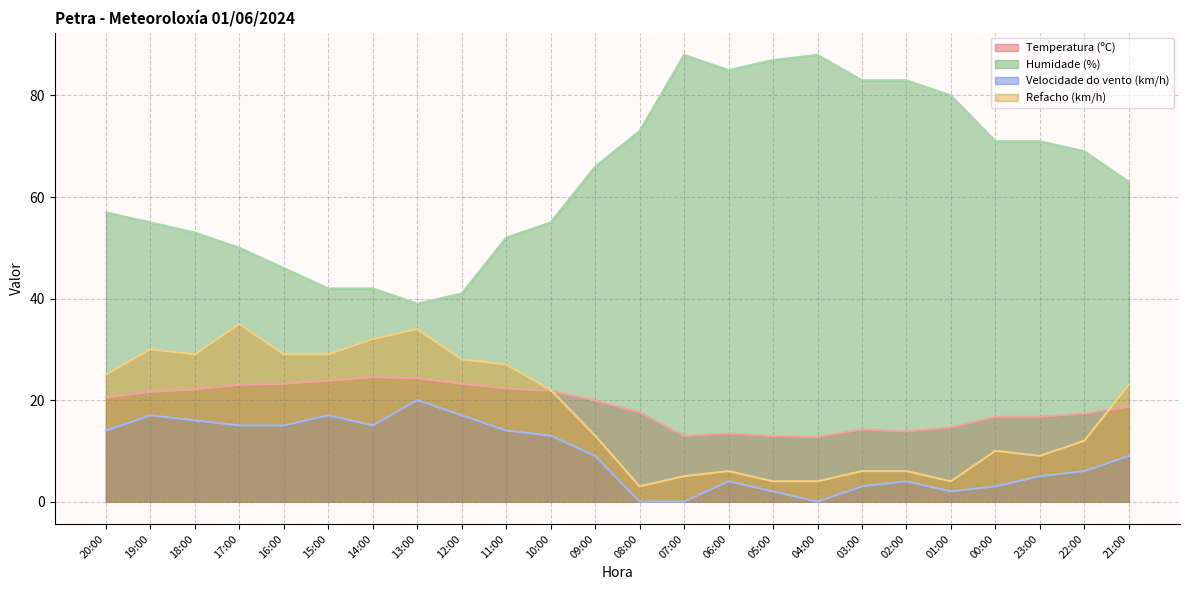

Reading left to right, transcribe all the data shown in this chart.

Temperatura (ºC): 20:00=20.5	19:00=21.6	18:00=22.1	17:00=23.0	16:00=23.2	15:00=23.8	14:00=24.5	13:00=24.3	12:00=23.2	11:00=22.3	10:00=21.8	09:00=19.9	08:00=17.6	07:00=12.9	06:00=13.4	05:00=12.9	04:00=12.7	03:00=14.2	02:00=13.8	01:00=14.6	00:00=16.7	23:00=16.7	22:00=17.3	21:00=18.7
Humidade (%): 20:00=57.0	19:00=55.0	18:00=53.0	17:00=50.0	16:00=46.0	15:00=42.0	14:00=42.0	13:00=39.0	12:00=41.0	11:00=52.0	10:00=55.0	09:00=66.0	08:00=73.0	07:00=88.0	06:00=85.0	05:00=87.0	04:00=88.0	03:00=83.0	02:00=83.0	01:00=80.0	00:00=71.0	23:00=71.0	22:00=69.0	21:00=63.0
Velocidade do vento (km/h): 20:00=14.0	19:00=17.0	18:00=16.0	17:00=15.0	16:00=15.0	15:00=17.0	14:00=15.0	13:00=20.0	12:00=17.0	11:00=14.0	10:00=13.0	09:00=9.0	08:00=0.0	07:00=0.0	06:00=4.0	05:00=2.0	04:00=0.0	03:00=3.0	02:00=4.0	01:00=2.0	00:00=3.0	23:00=5.0	22:00=6.0	21:00=9.0
Refacho (km/h): 20:00=25.0	19:00=30.0	18:00=29.0	17:00=35.0	16:00=29.0	15:00=29.0	14:00=32.0	13:00=34.0	12:00=28.0	11:00=27.0	10:00=22.0	09:00=13.0	08:00=3.0	07:00=5.0	06:00=6.0	05:00=4.0	04:00=4.0	03:00=6.0	02:00=6.0	01:00=4.0	00:00=10.0	23:00=9.0	22:00=12.0	21:00=23.0